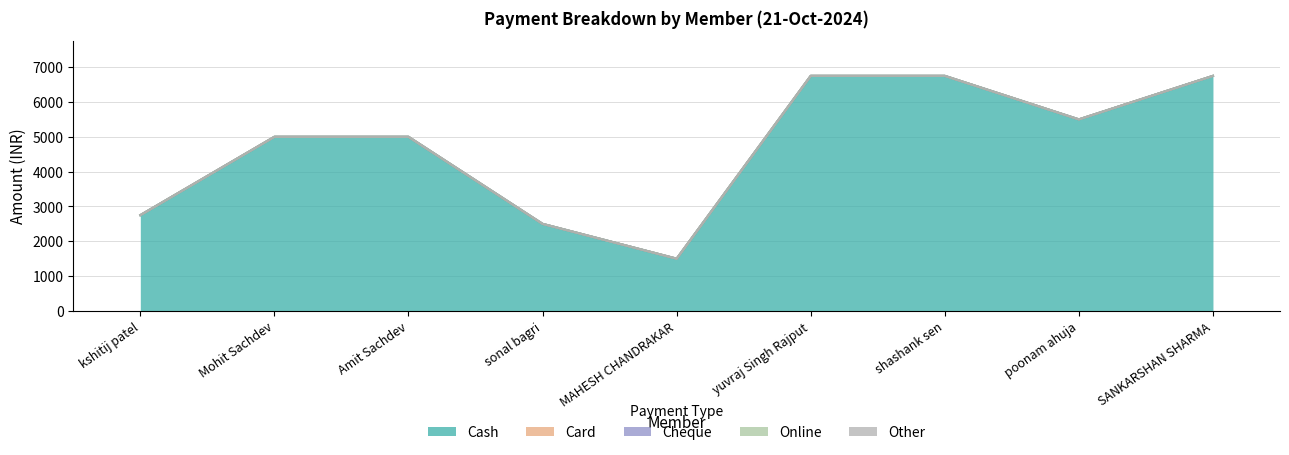

What is the total value across all series at kshitij patel?

2750